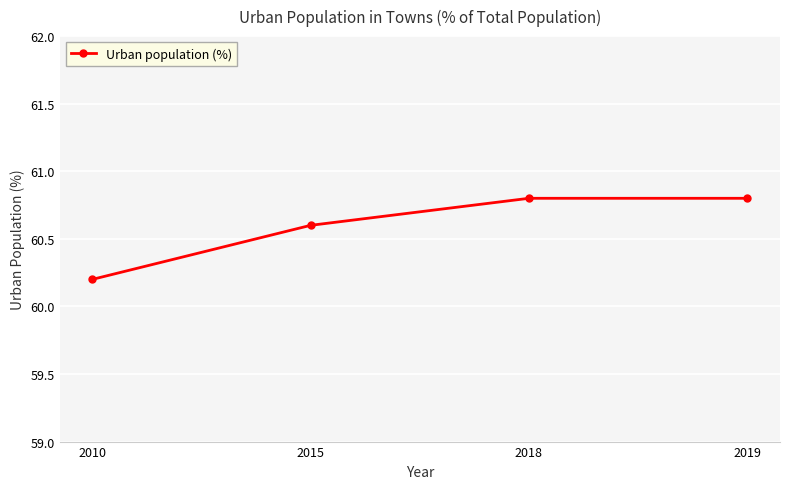

Reading right to left, transcribe all the data shown in this chart.

2019=60.8	2018=60.8	2015=60.6	2010=60.2